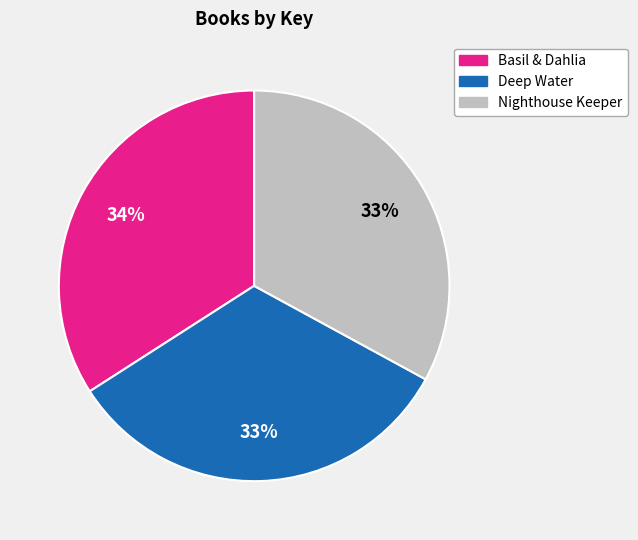

Between Deep Water and Basil & Dahlia, which is larger?

Basil & Dahlia